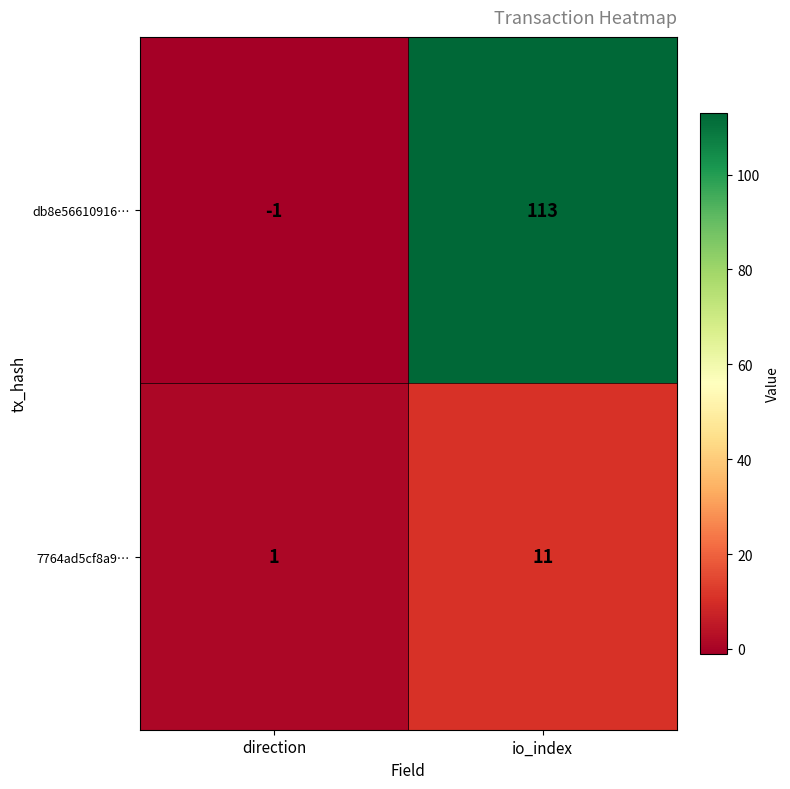

What is the difference between the db8e56610916… values at io_index and direction?

114